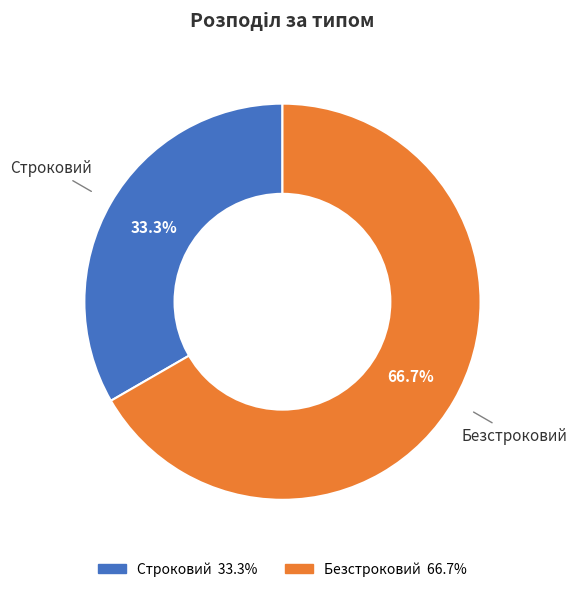

Rank the categories by value from highest to lowest.

Безстроковий, Строковий